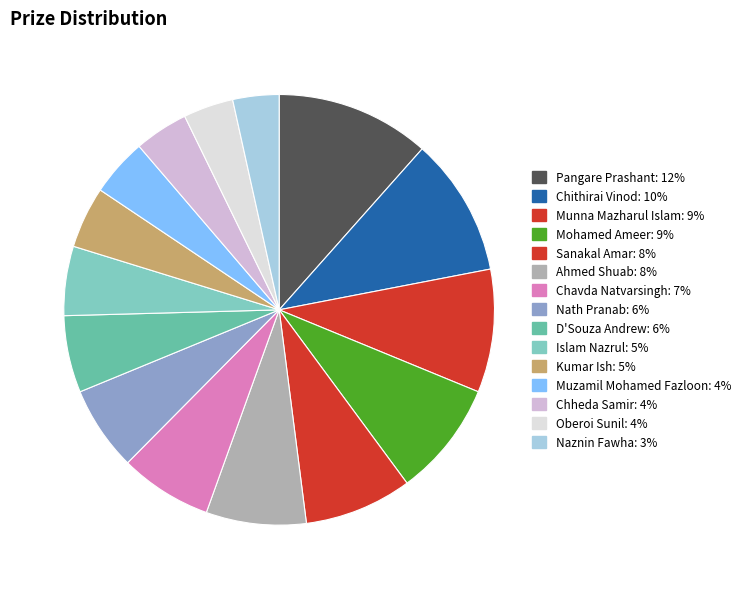

Count the number of slices in the pie.

15